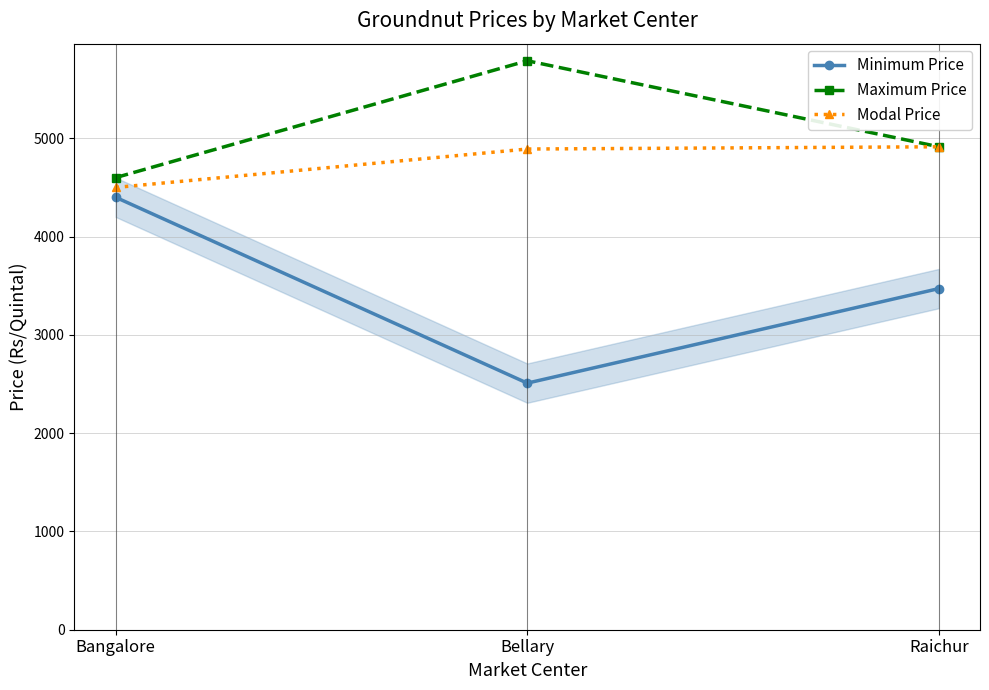

At which label does Modal Price reach its minimum?

Bangalore